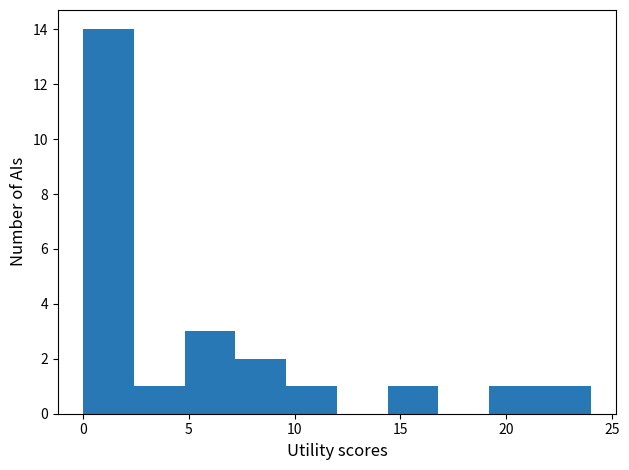

Which range on the x-axis has the tallest bar?

0.0 to 2.4